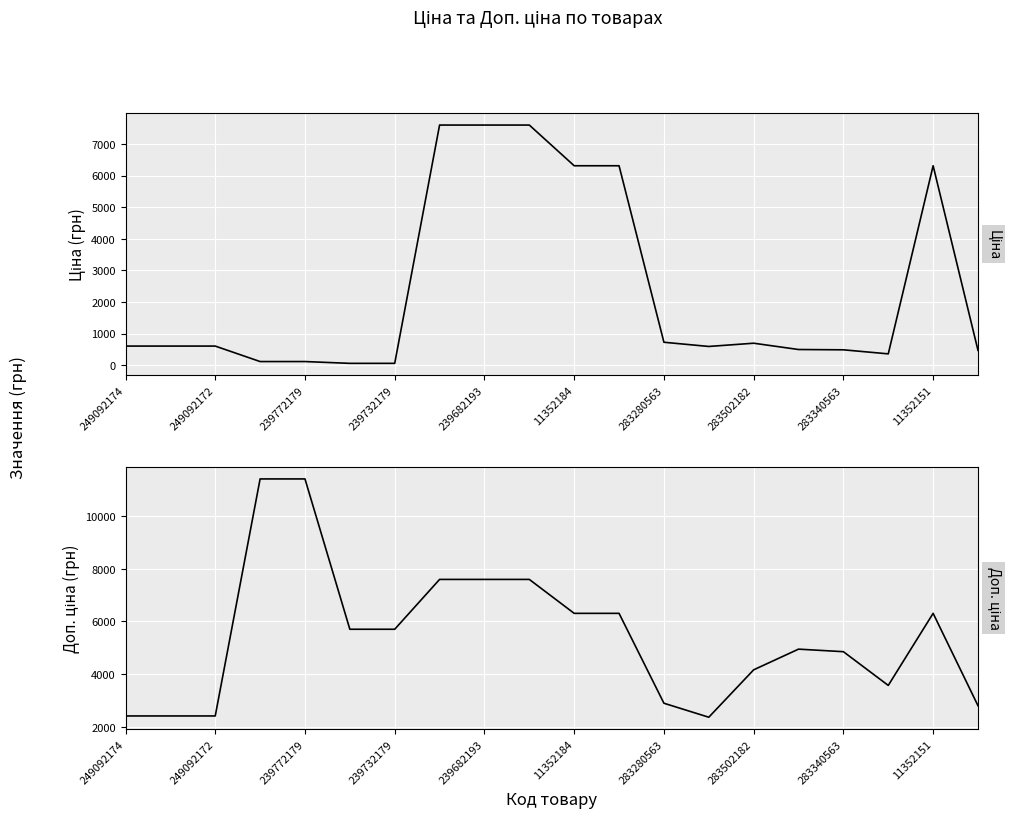

Is it true that Доп. ціна equals 2366.5 at 13?

True